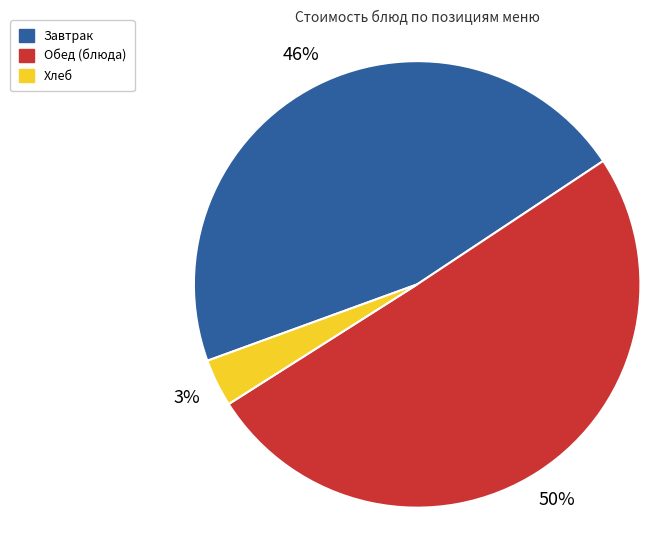

Count the number of slices in the pie.

3